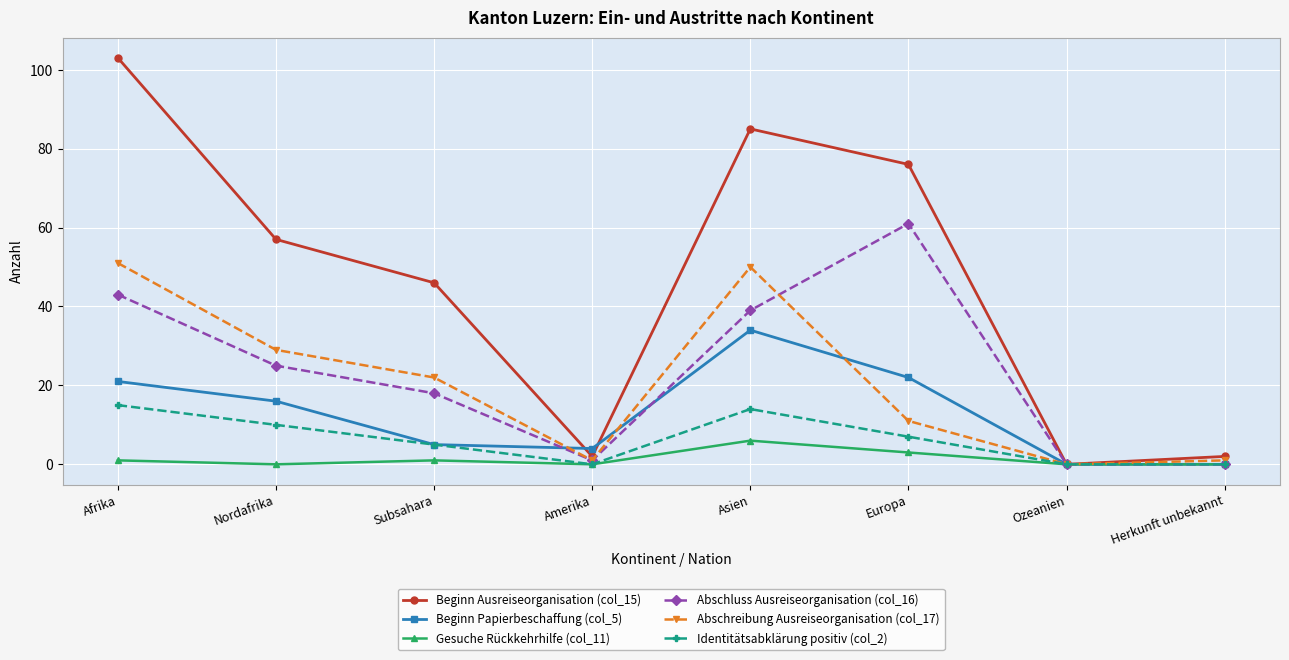

True or false: Identitätsabklärung positiv (col_2) has a value of 3 at Asien.

False